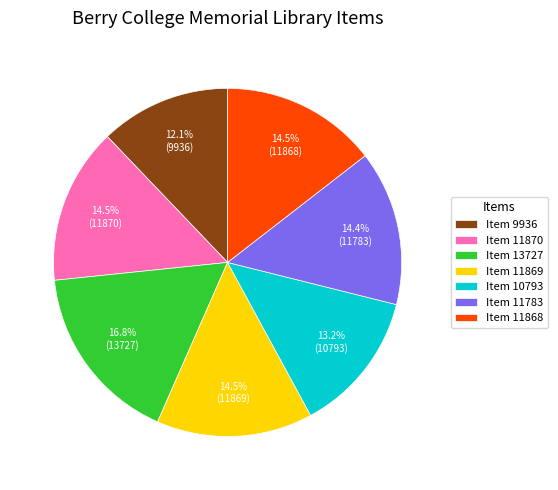

How many segments does this pie chart have?

7